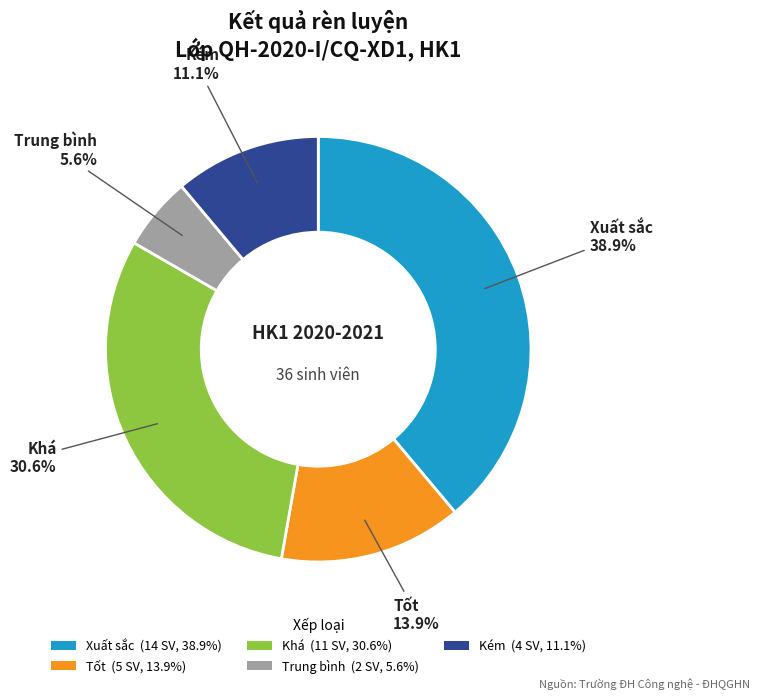

To the nearest percent, what percentage of the pie is Tốt?

14%